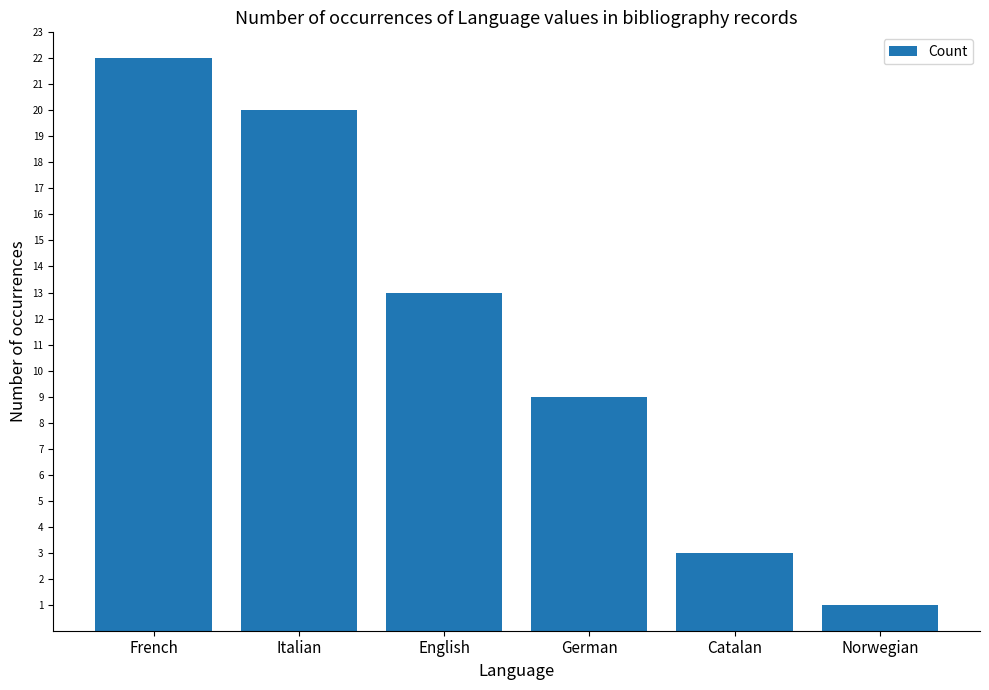

Rank the categories by value from lowest to highest.

Norwegian, Catalan, German, English, Italian, French